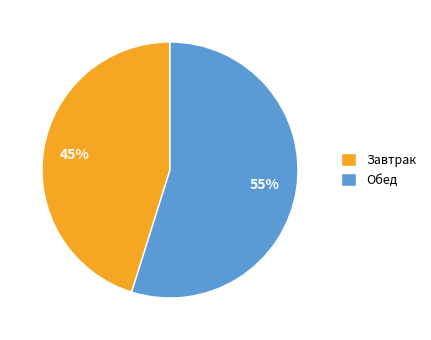

What is the ratio of the value at Завтрак to the value at Обед?

0.8